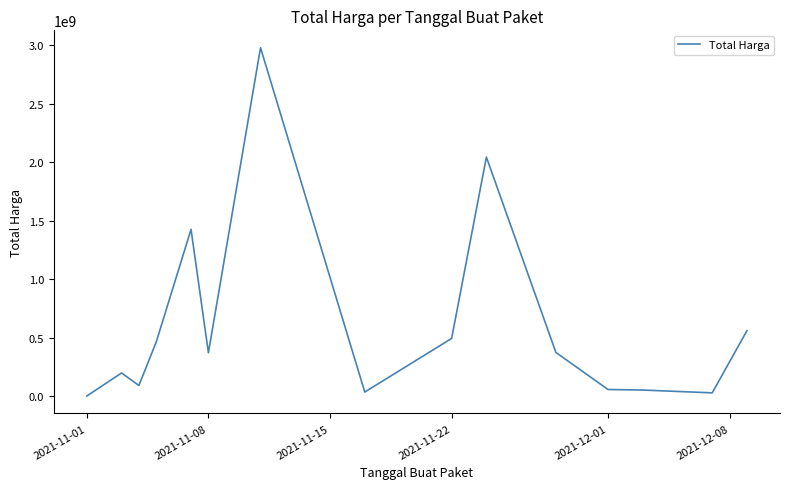

What is the maximum value shown in the chart?

2979963240